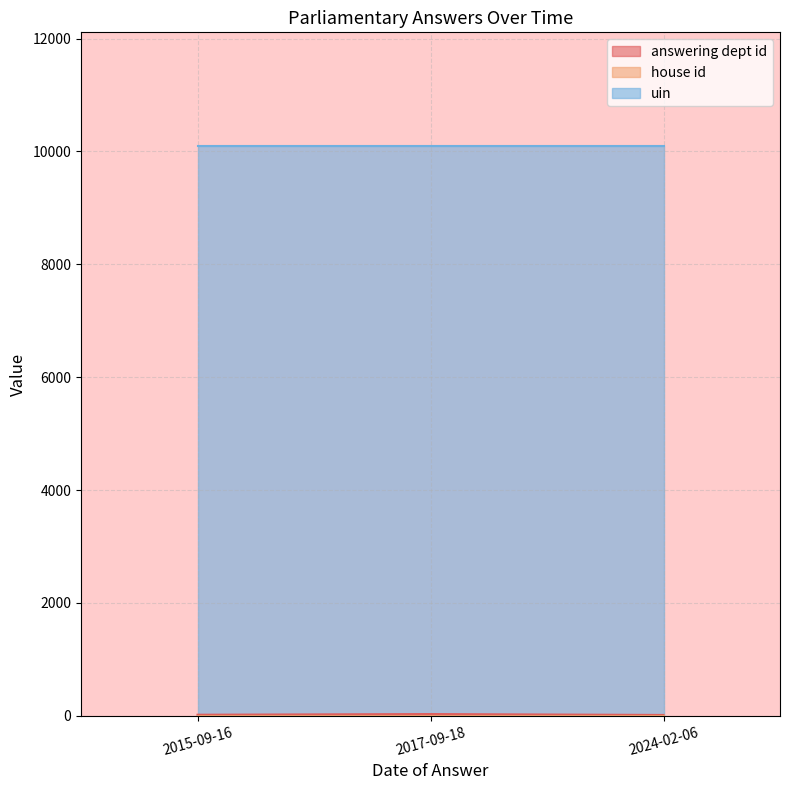

What position from the left is 2015-09-16?

1